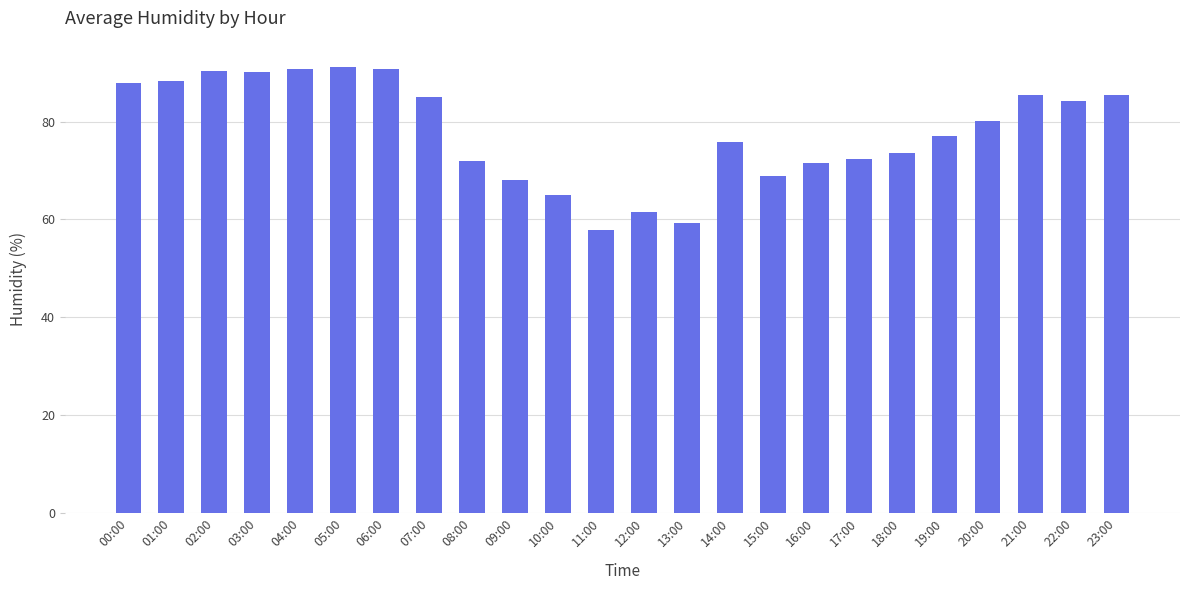

What is the minimum value shown in the chart?

57.8